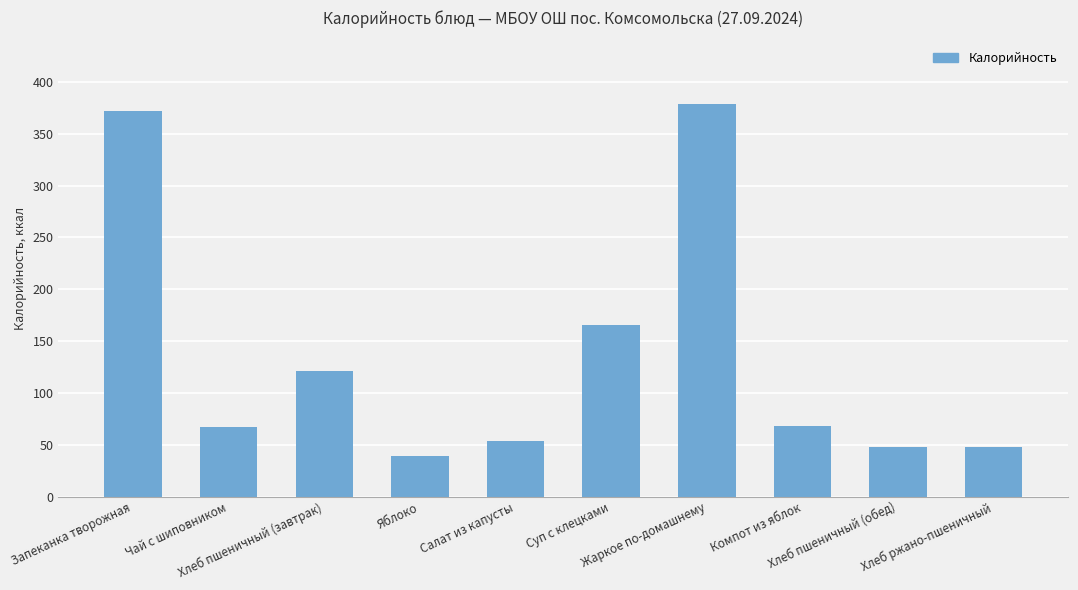

What is the minimum value shown in the chart?

39